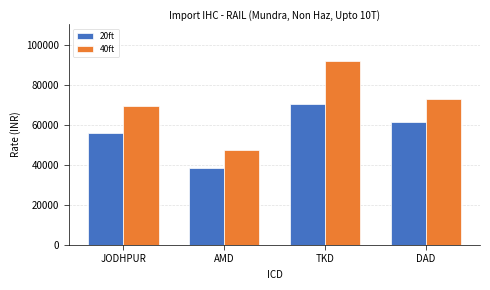

What is the sum of all 20ft values?

226100